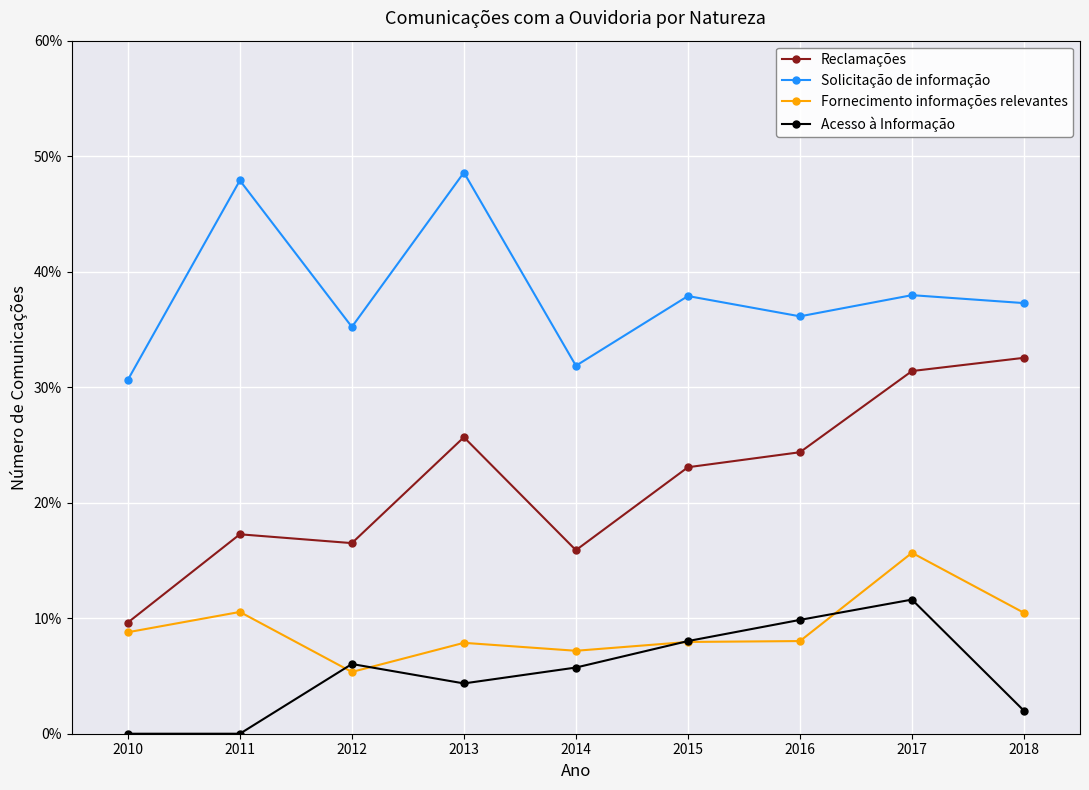

The value of Fornecimento informações relevantes at 2016 is 8.0. True or false?

True